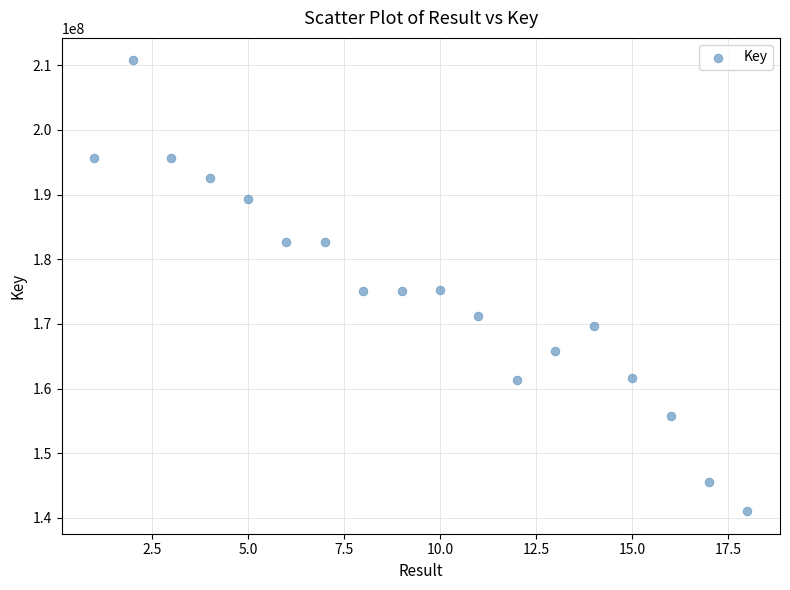

What is the range of X values (max minus min)?

17